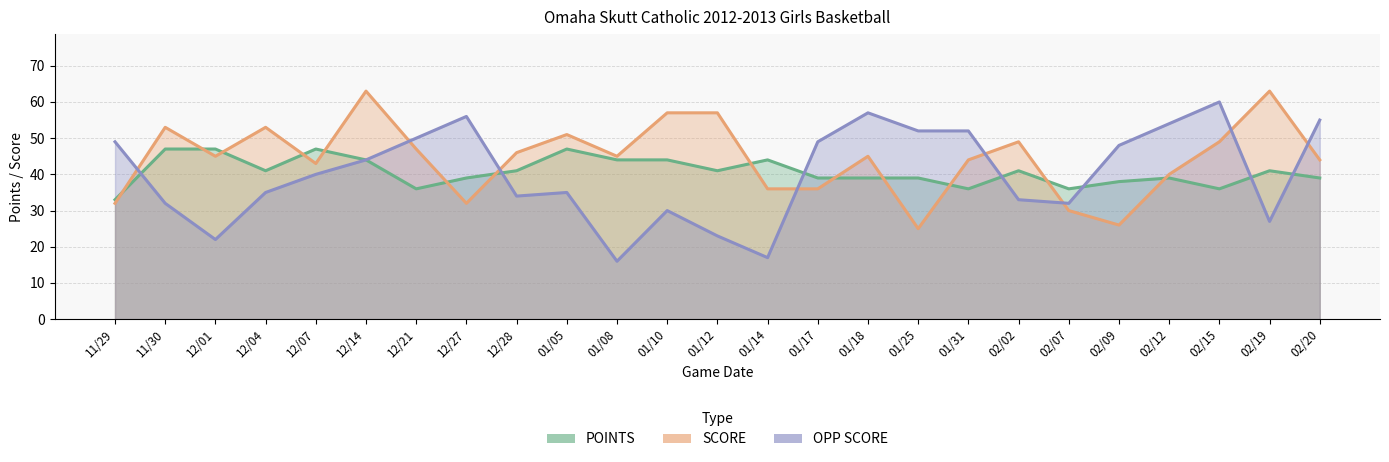

Where do POINTS and SCORE first cross each other?

11/29 and 11/30